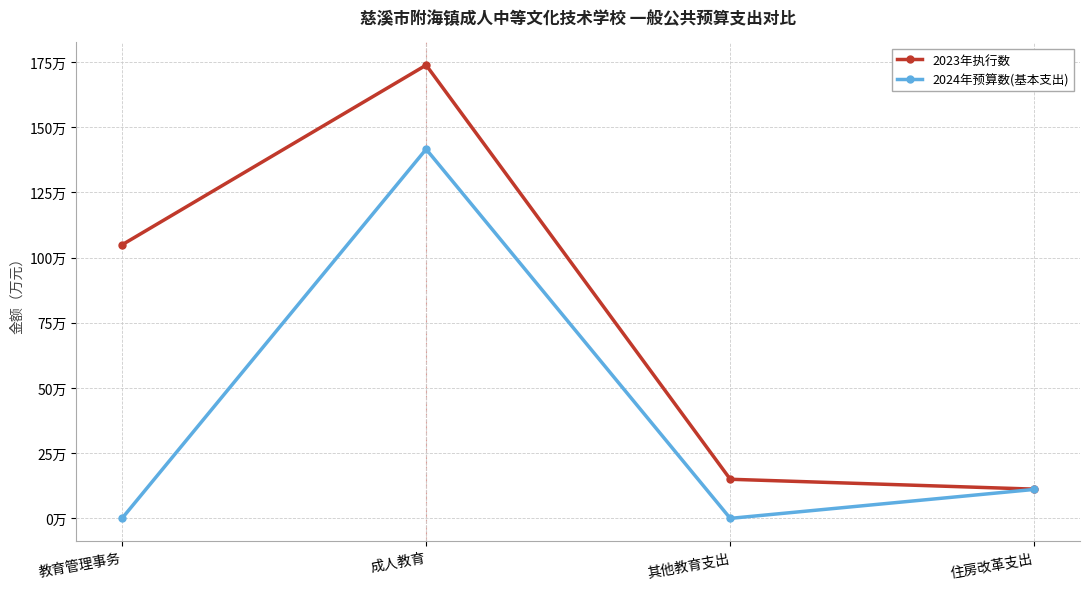

What are all the series names shown in the legend?

2023年执行数, 2024年预算数(基本支出)